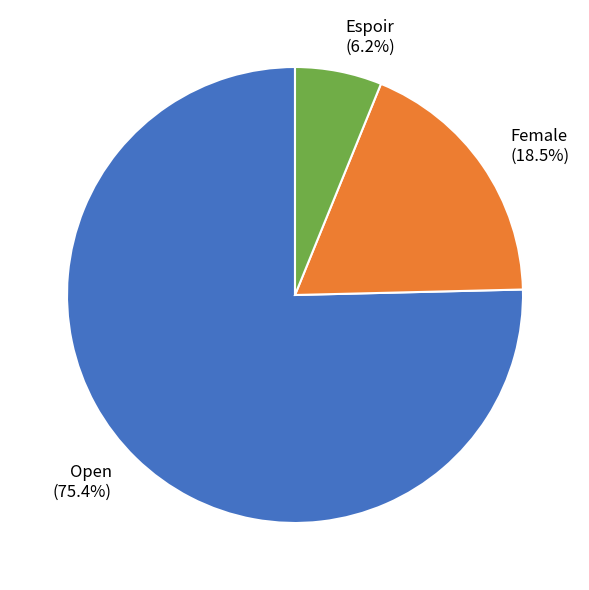

How much of the chart is everything except Espoir?

93.8%